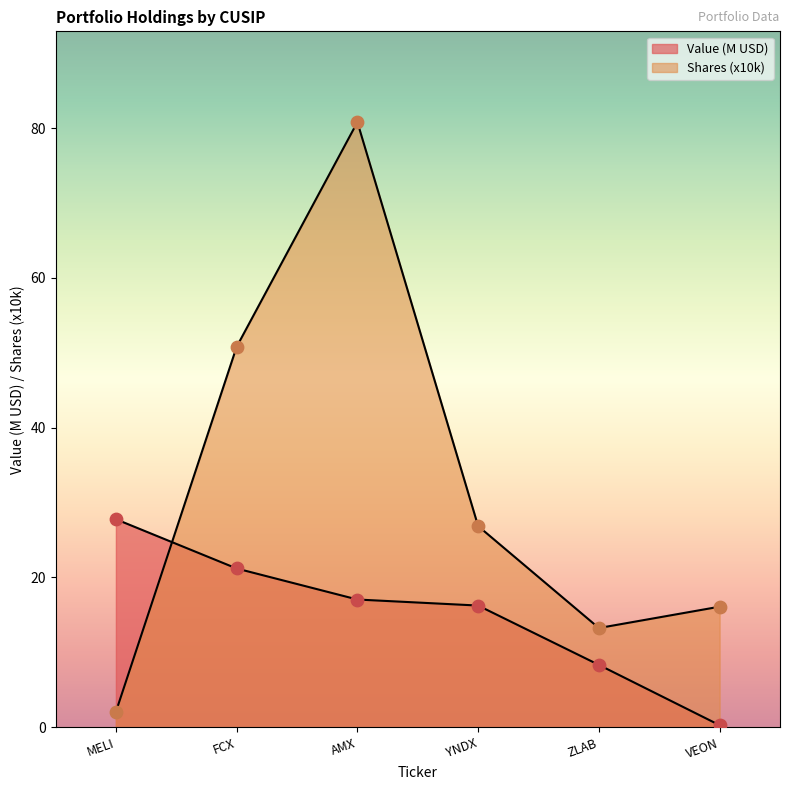

Which series reaches the maximum Y coordinate?

Shares or principal amount